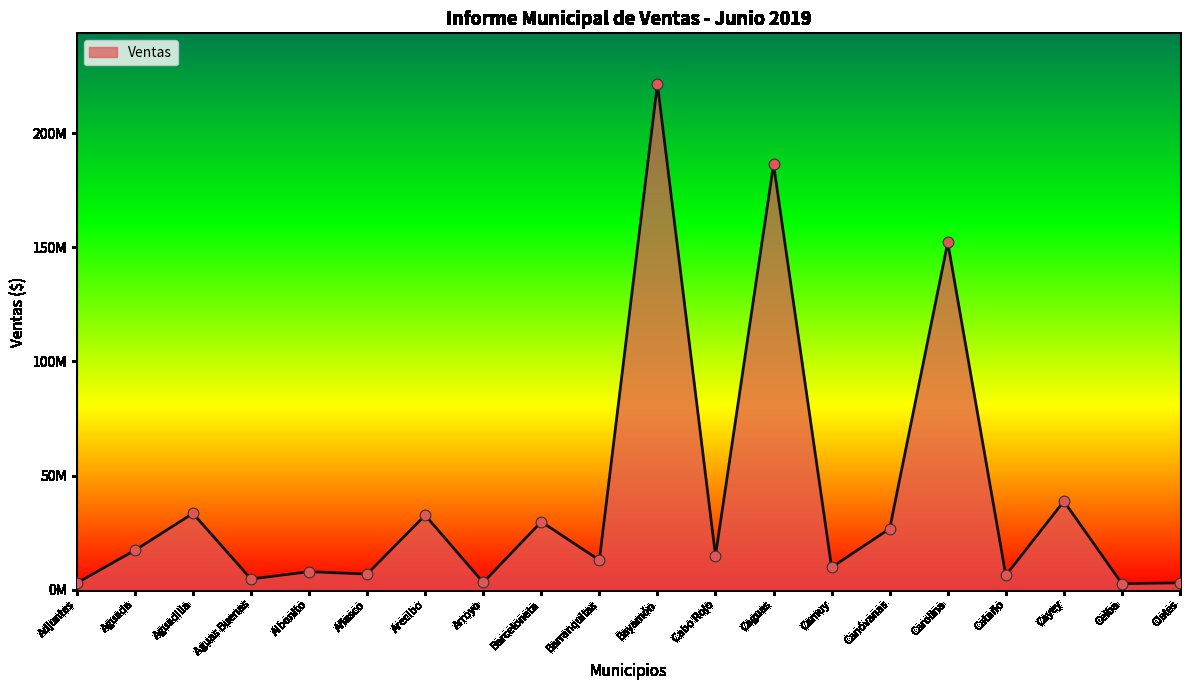

Which has a higher value, Bayamón or Cataño?

Bayamón